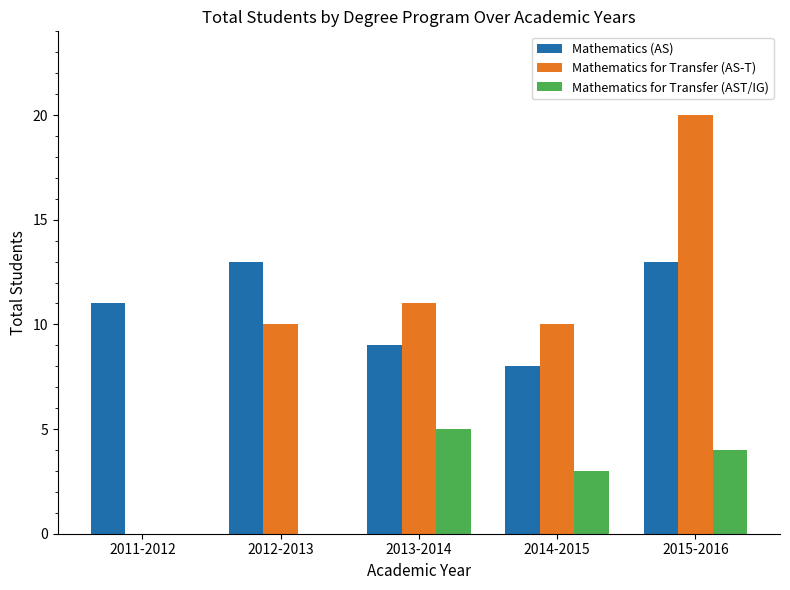

The Mathematics (AS) series shows 2 at 2013-2014. True or false?

False